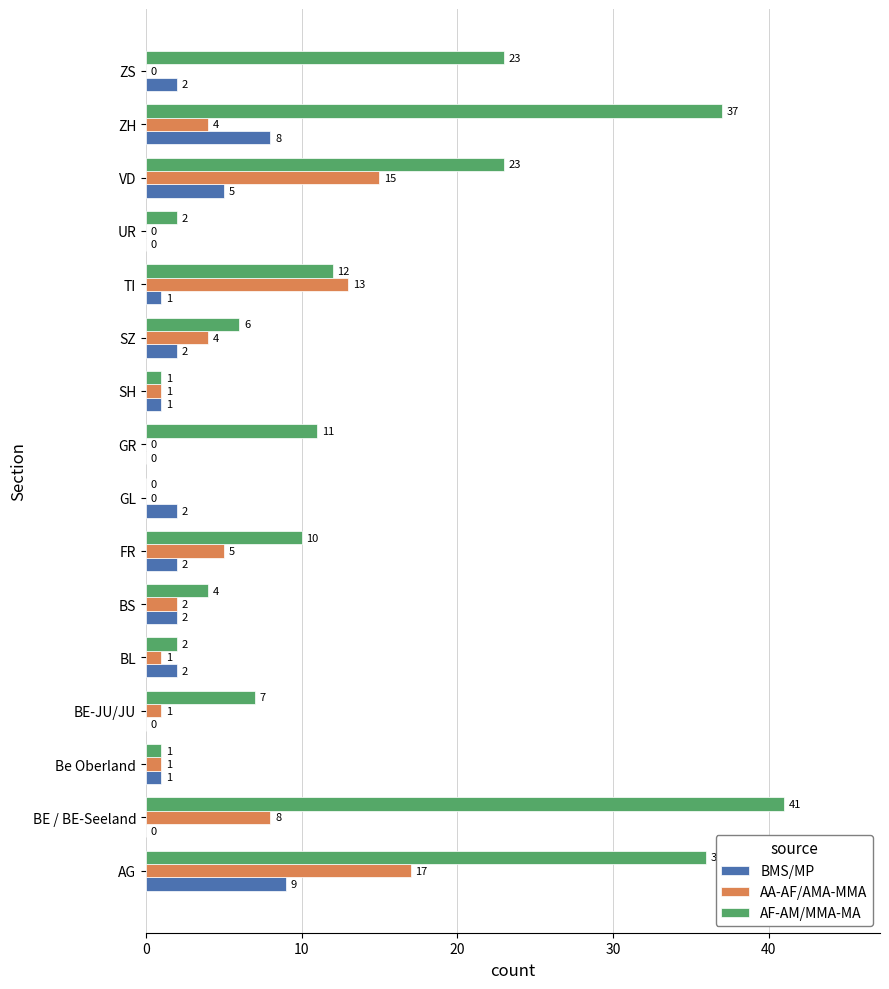

What is the maximum value for AF-AM/MMA-MA?

41